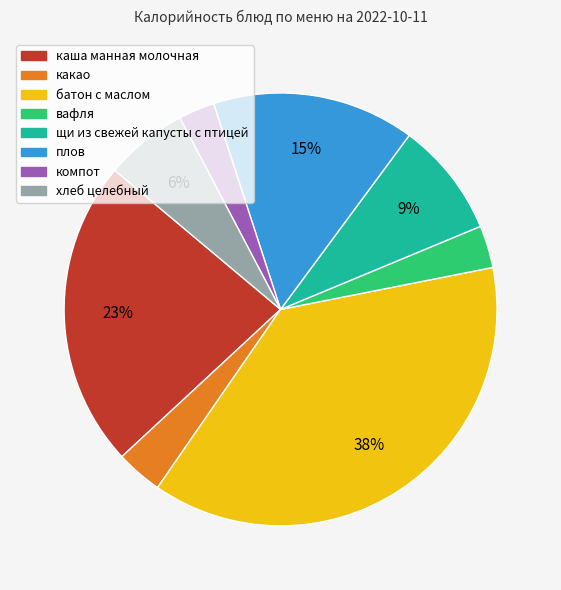

What is the largest slice in the pie chart?

батон с маслом